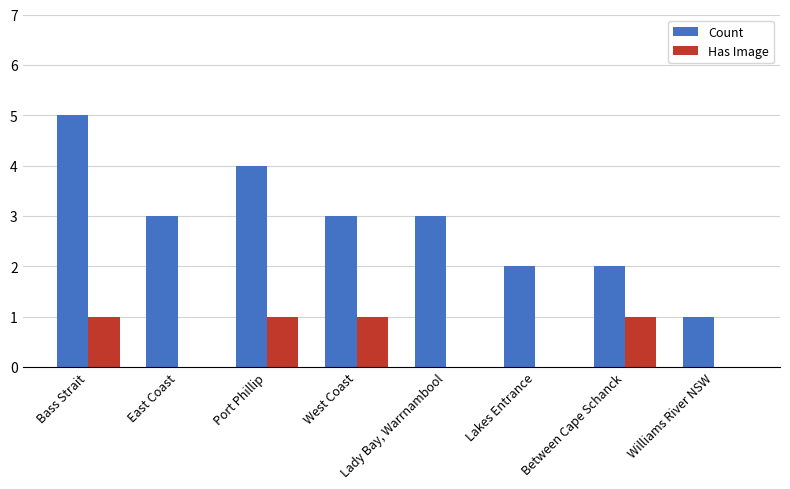

What value does the Count series have at Lakes Entrance?

2